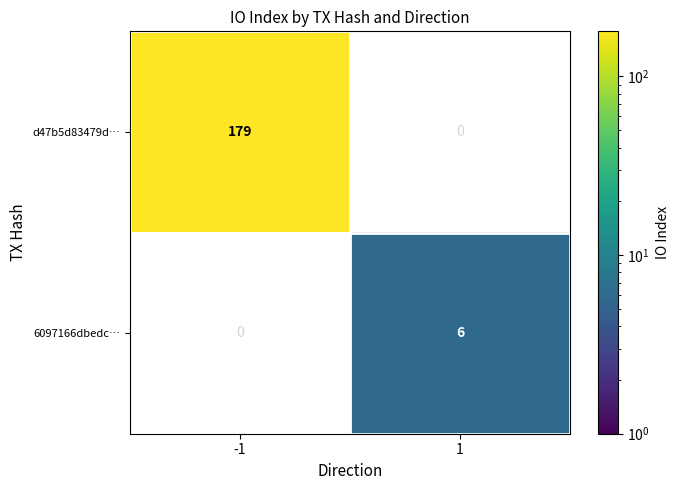

True or false: 6097166dbedc… has a value of 4 at 1.

False